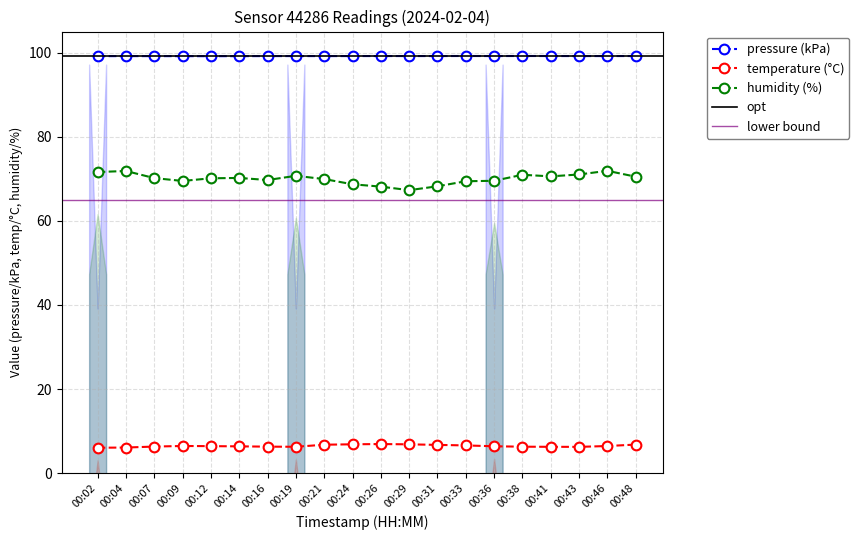

Reading left to right, transcribe all the data shown in this chart.

pressure: 99.2	99.2	99.2	99.2	99.1	99.2	99.2	99.2	99.2	99.2	99.2	99.2	99.2	99.2	99.2	99.2	99.2	99.2	99.2	99.2
temperature: 6.0	6.1	6.3	6.5	6.4	6.4	6.3	6.3	6.8	6.9	6.9	6.9	6.7	6.6	6.4	6.3	6.3	6.3	6.5	6.8
humidity: 71.6	71.8	70.2	69.5	70.1	70.2	69.7	70.7	69.9	68.7	68.1	67.3	68.2	69.4	69.5	71.0	70.6	71.0	71.9	70.5